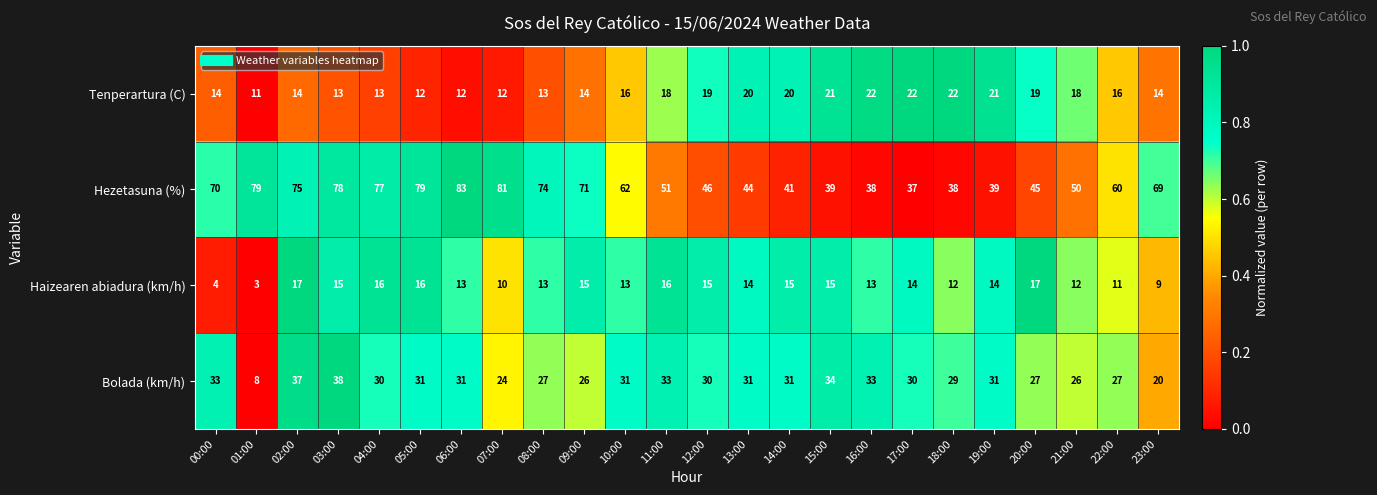

At which category is the sum across all series the highest?

03:00